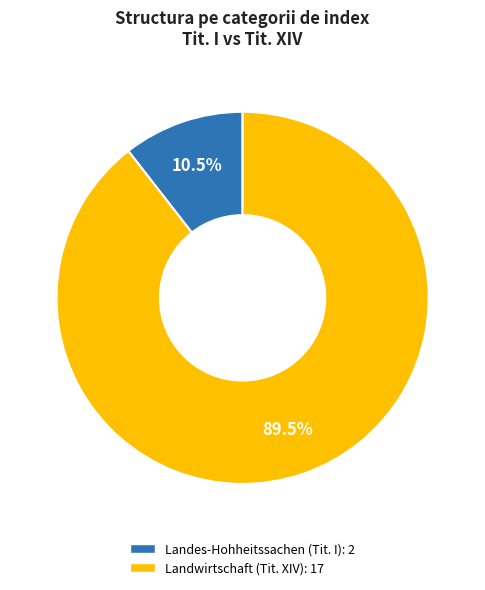

What is the largest slice in the pie chart?

Landwirtschaft